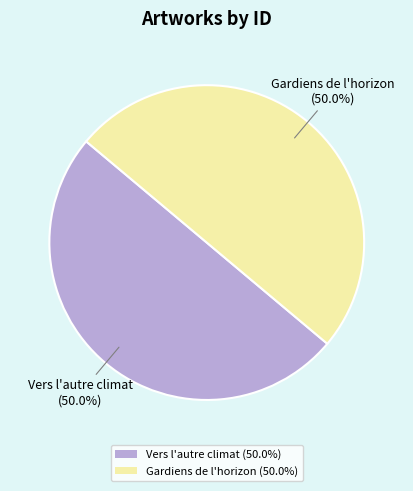

How many slices are in this pie chart?

2